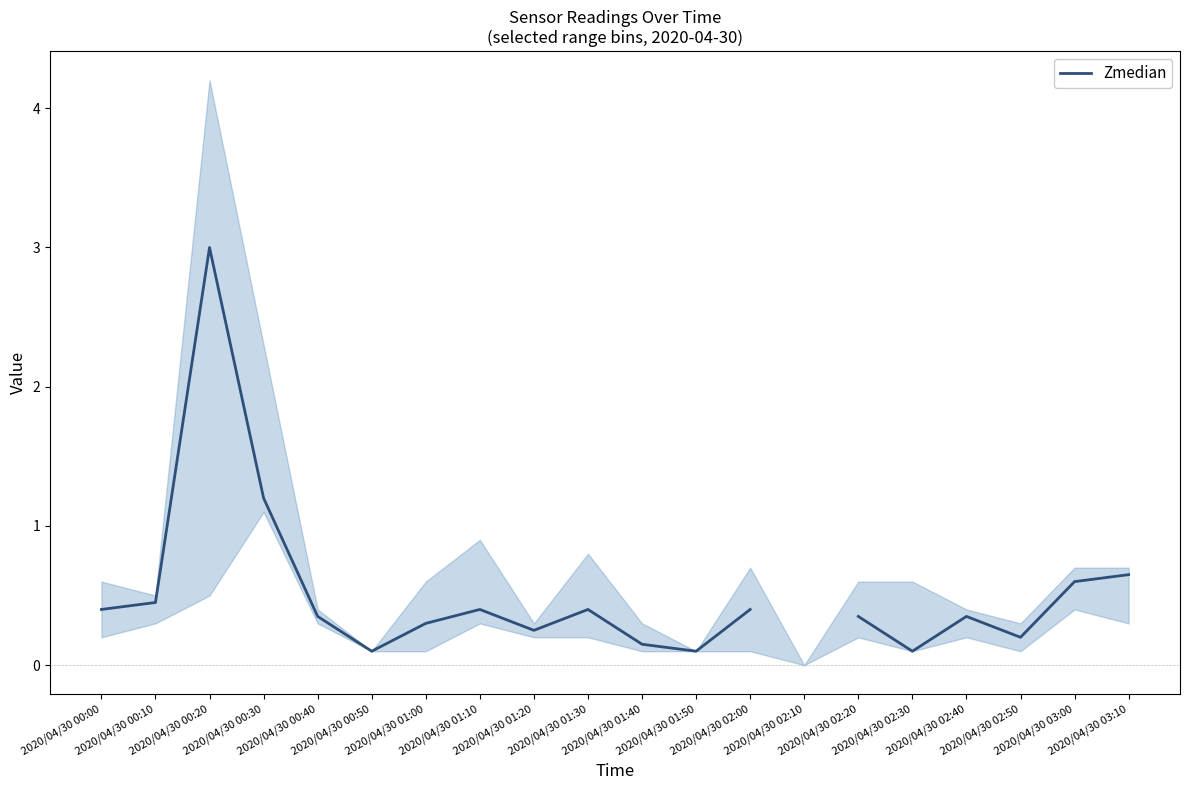

True or false: there are more than 1 points higher than both neighbors.

True